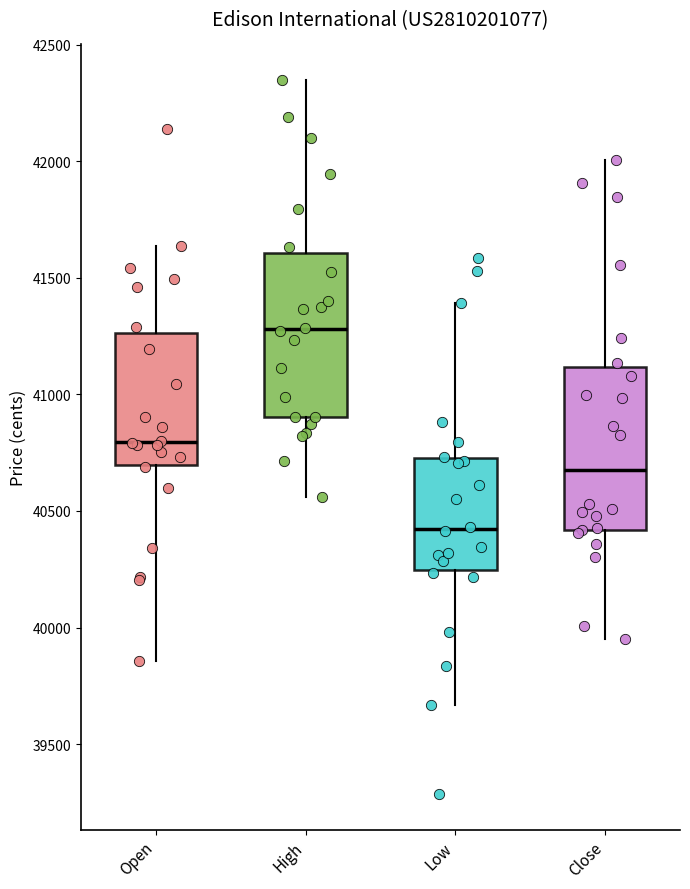

Where does the upper whisker of the box for Close end on the y-axis? The values are not printed on the chart, so give them approximately, as read against the axis.

42000